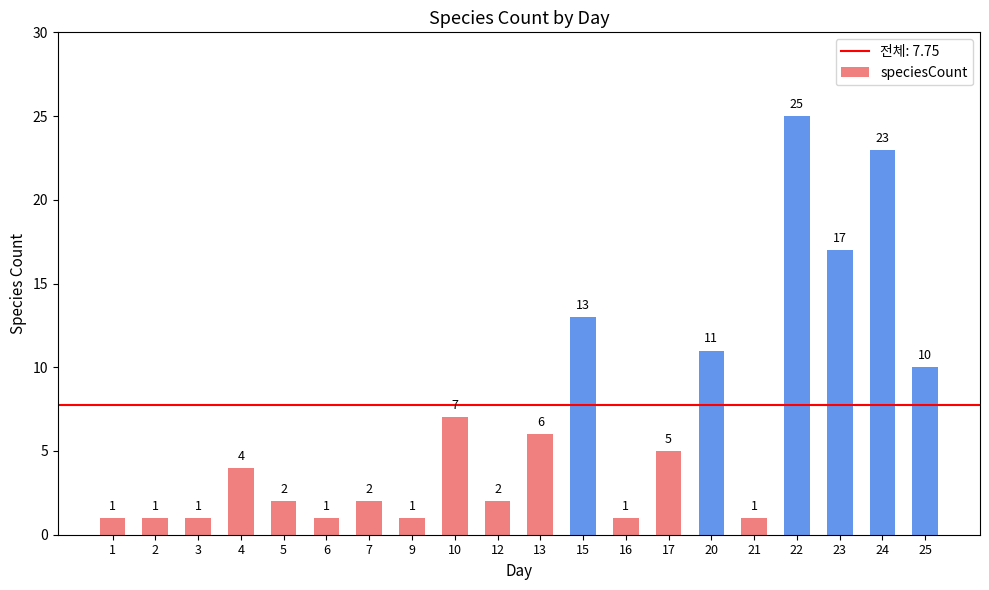

What value does the data have at 13?

6